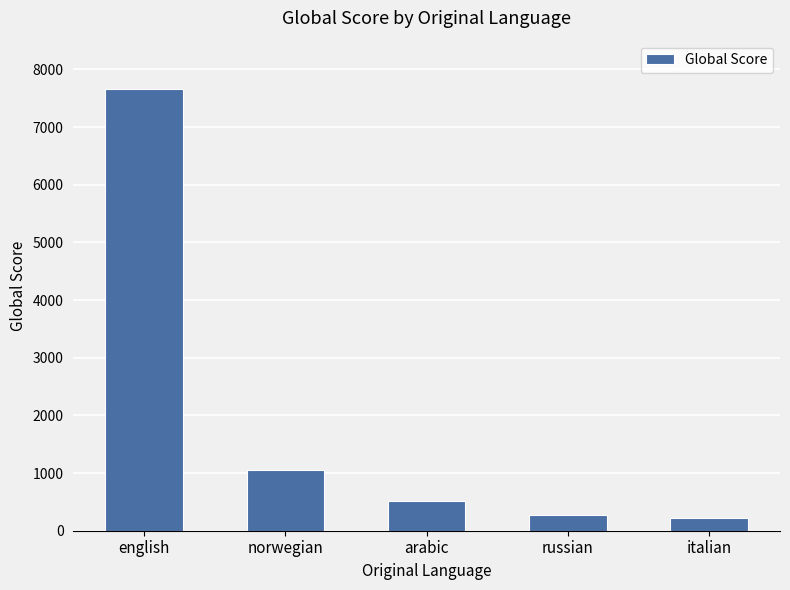

The chart shows a value of 856 at arabic. True or false?

False